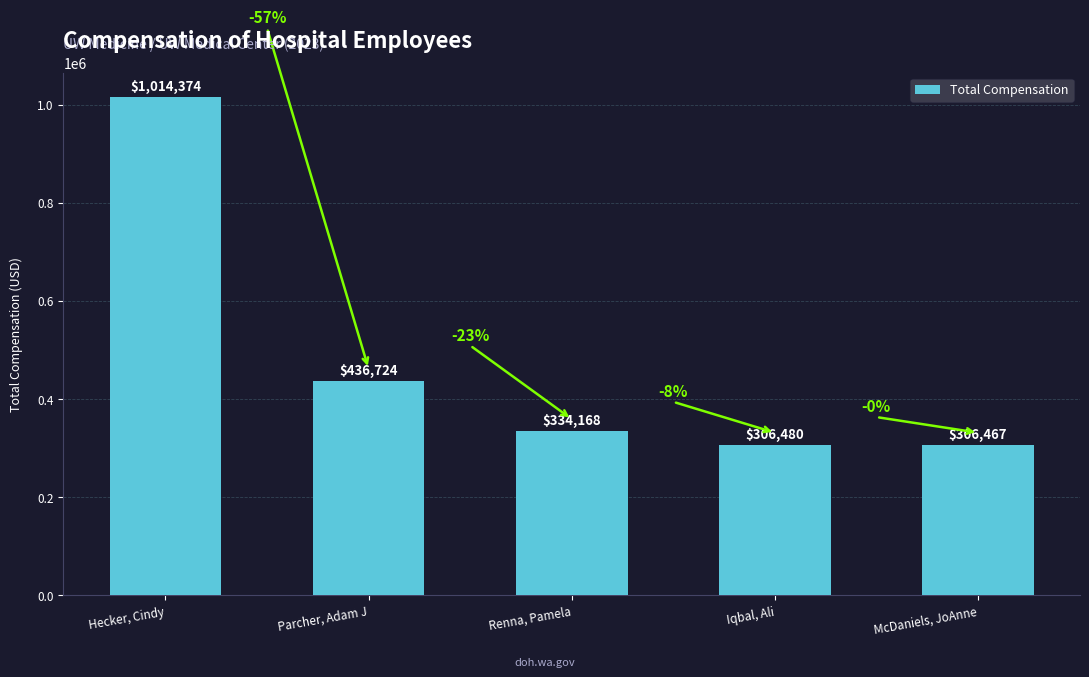

What is the difference between the values at McDaniels, JoAnne and Renna, Pamela?

27701